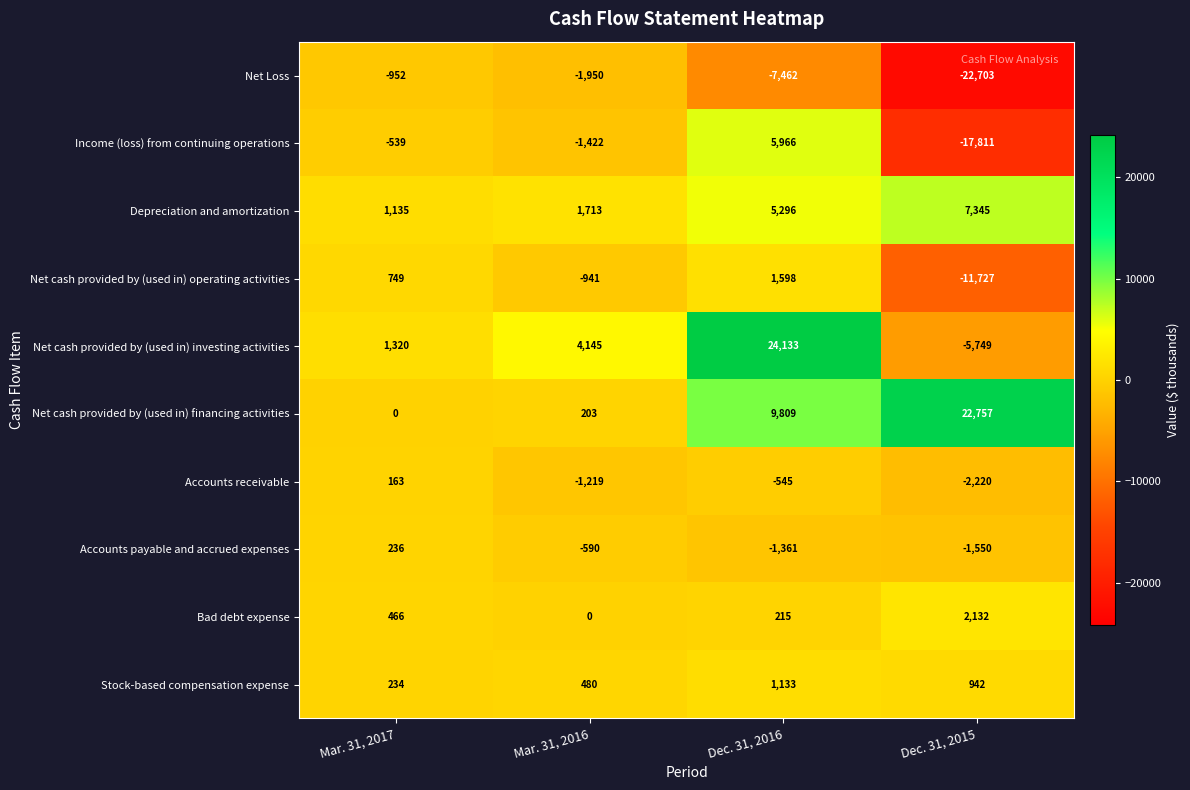

How many values in Income (loss) from continuing operations are above zero?

1